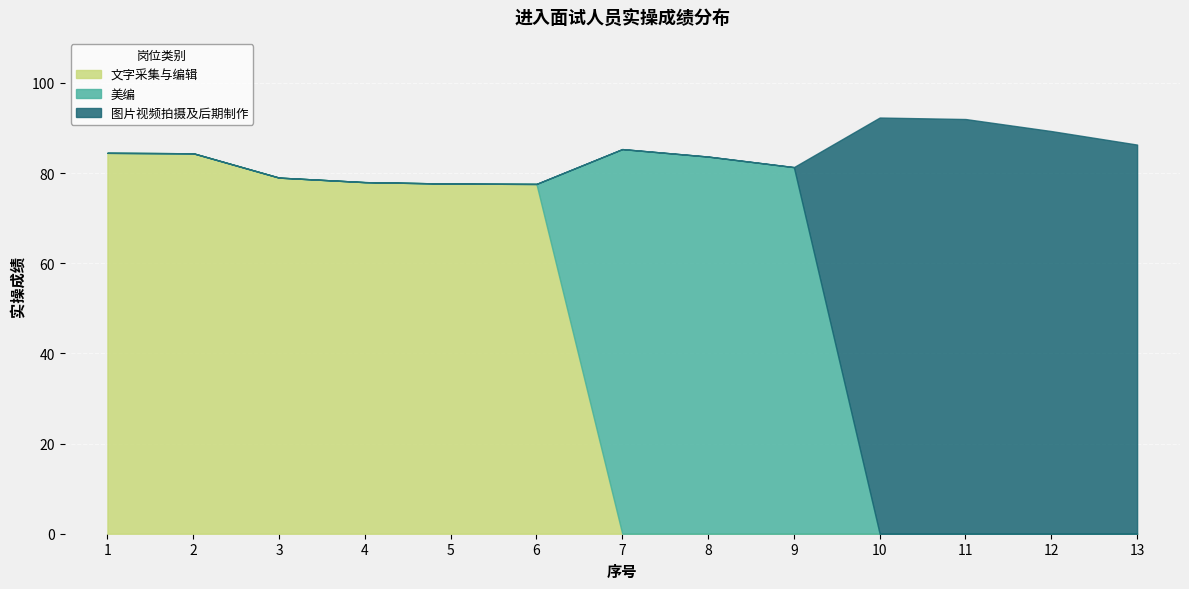

Is it true that 文字采集与编辑 equals 79.0 at 3?

True